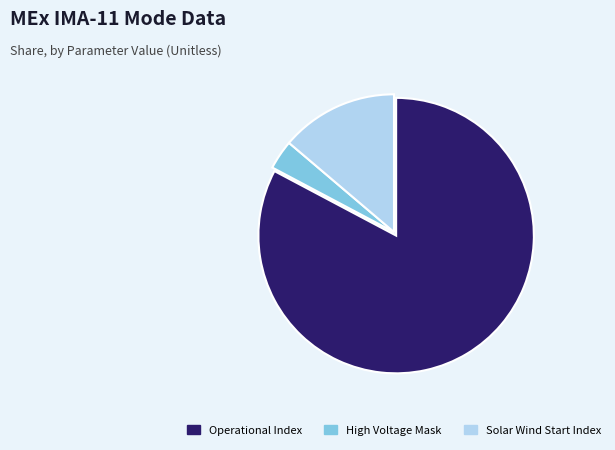

Which category has the smallest portion of the pie?

High Voltage Mask